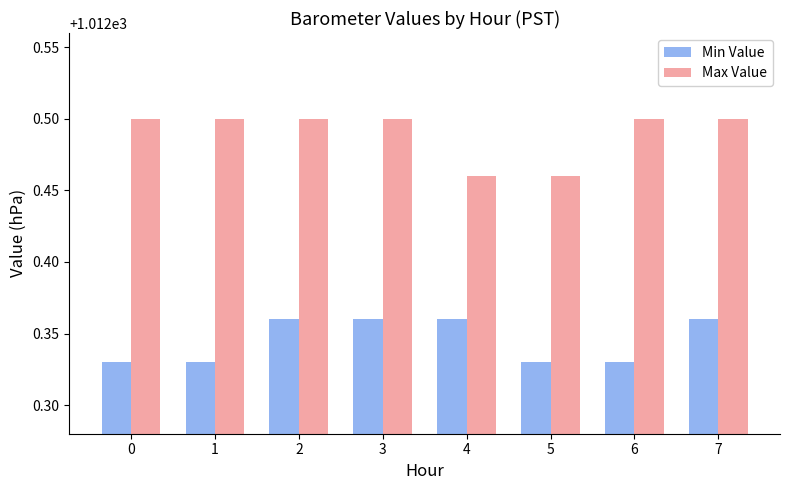

Which series changed the most between 0 and 5?

Max Value